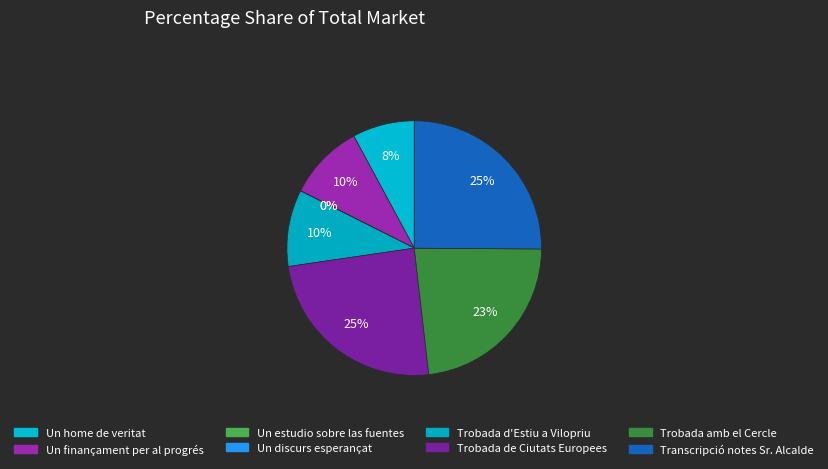

To the nearest percent, what is the difference between the largest and smallest slice percentages?

25%